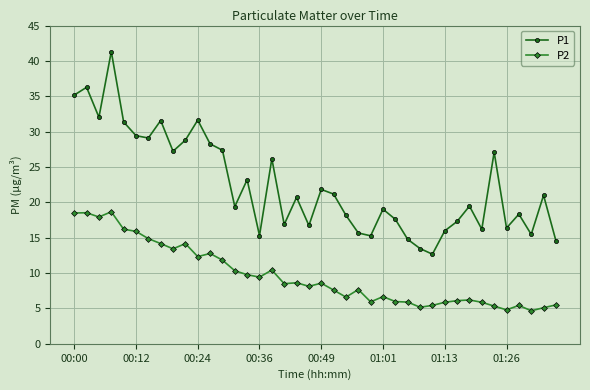

What is the minimum value shown in the chart?

4.7